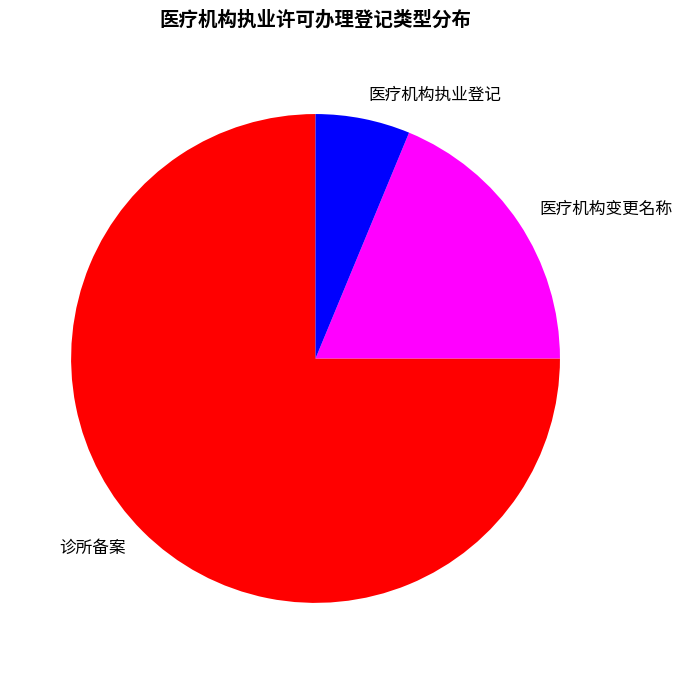

Do 诊所备案 and 医疗机构执业登记 together represent more than half of the pie?

Yes